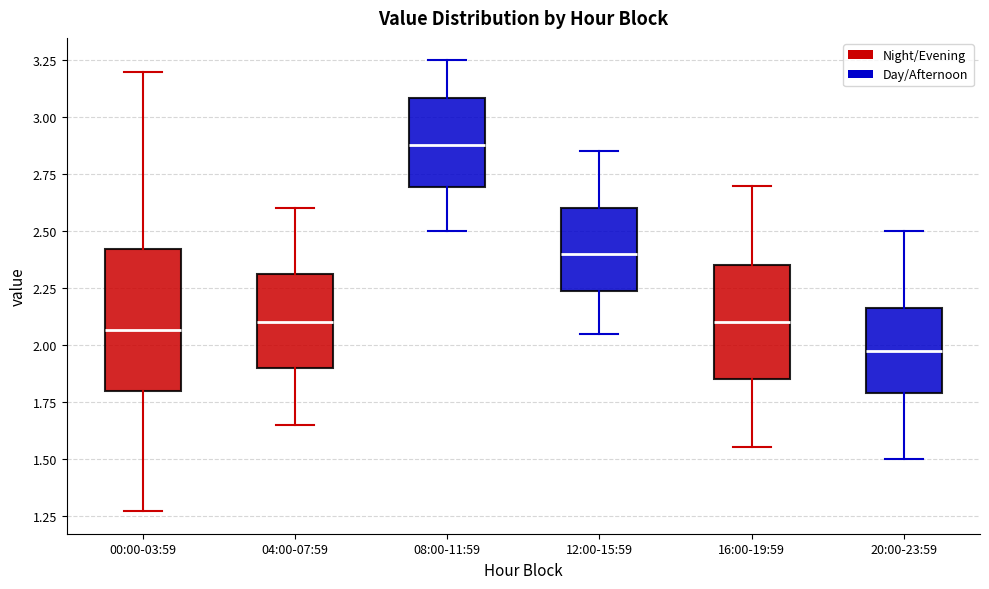

Which box is the tallest, from its lower edge to its upper edge?

00:00-03:59